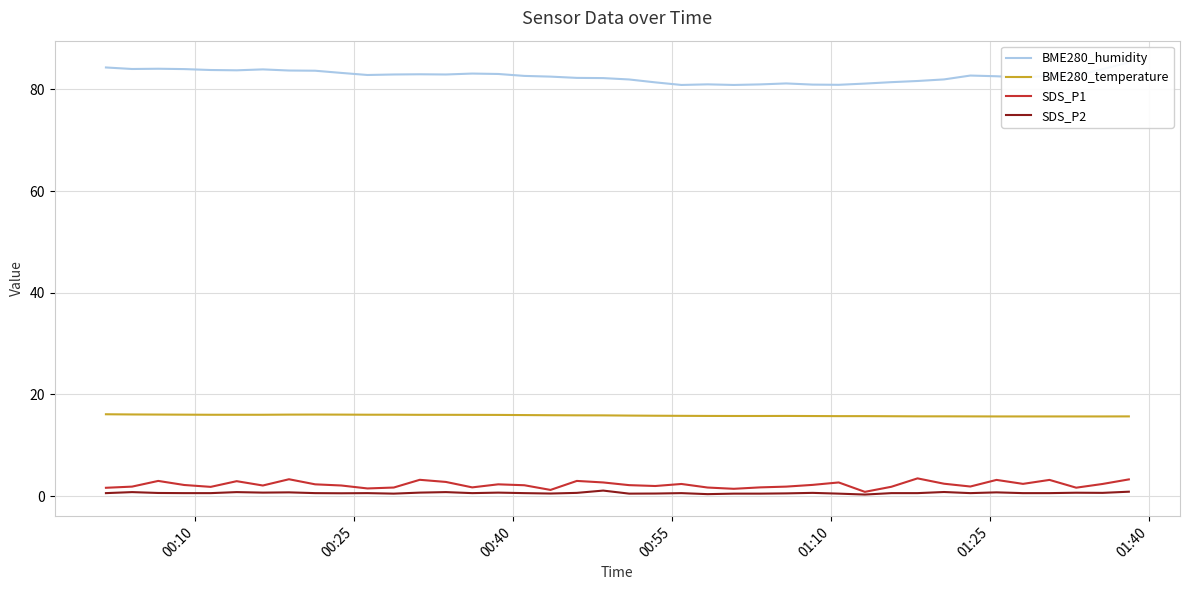

True or false: SDS_P2 has more than 2 interior local peaks.

True